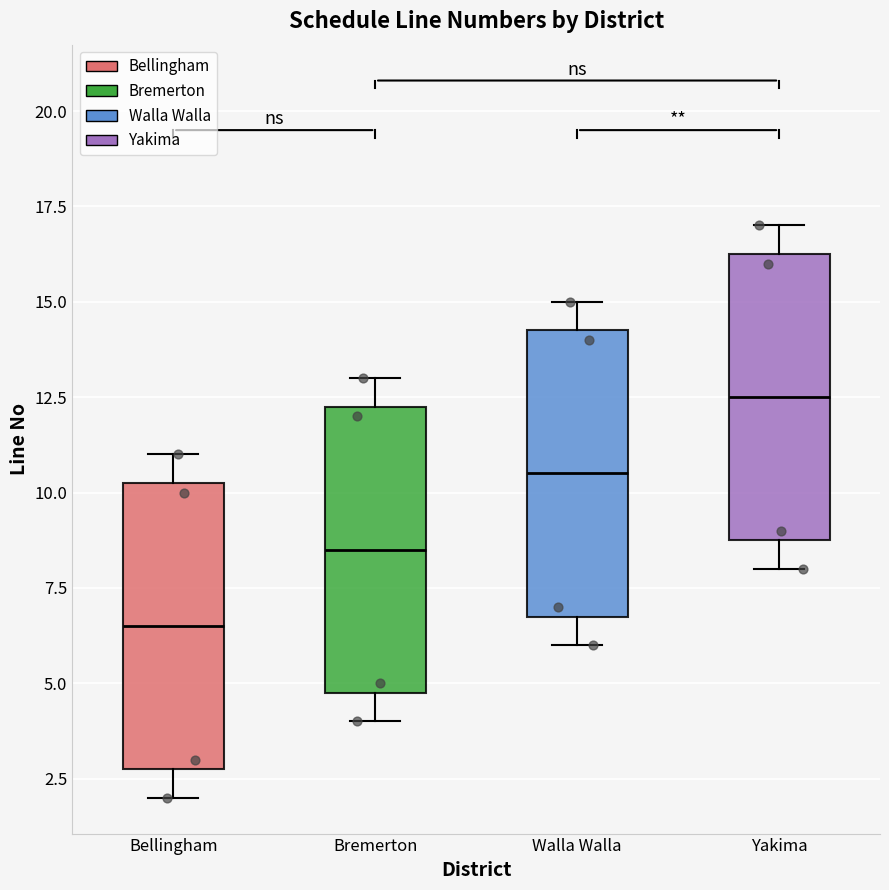

Which box has the lowest median line?

Bellingham